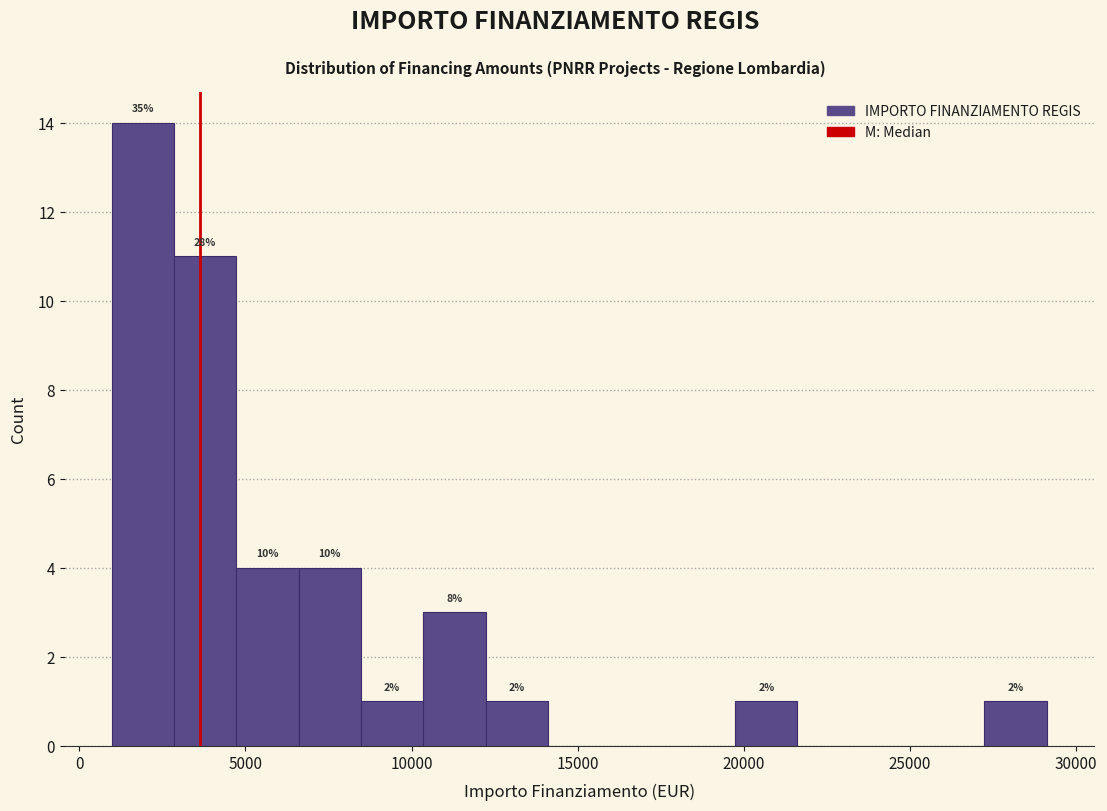

Read against the x-axis, roughly where is the centre of the tallest bar?

2000